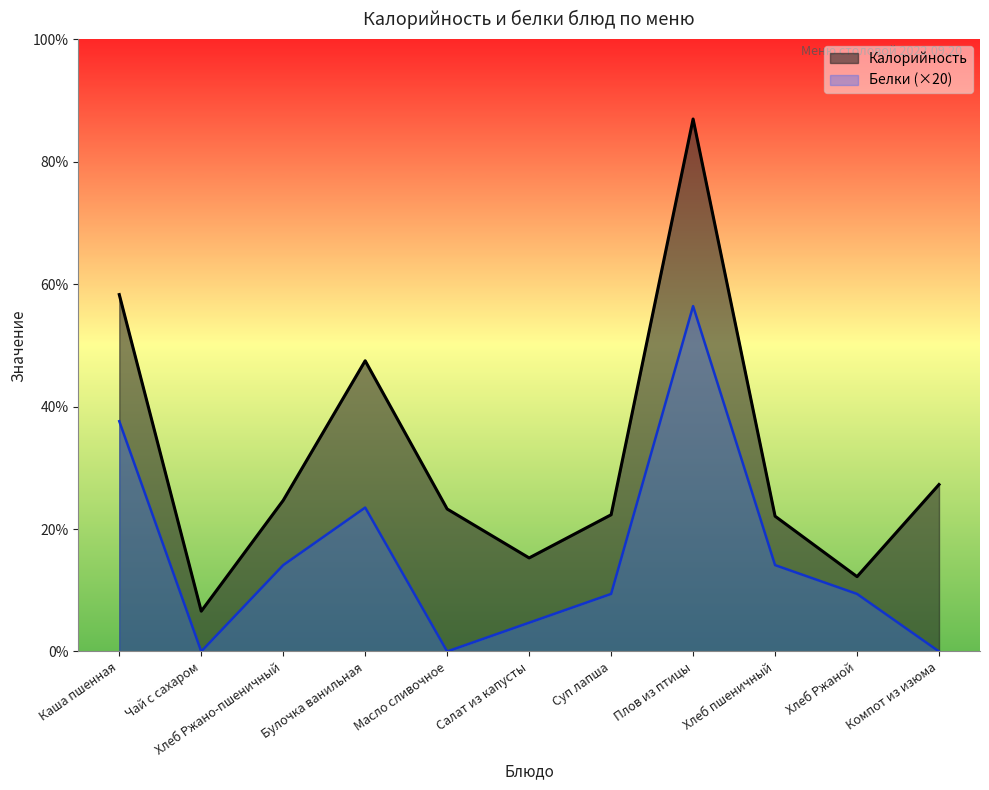

What is the difference between the maximum and second lowest values in the Белки series?

240